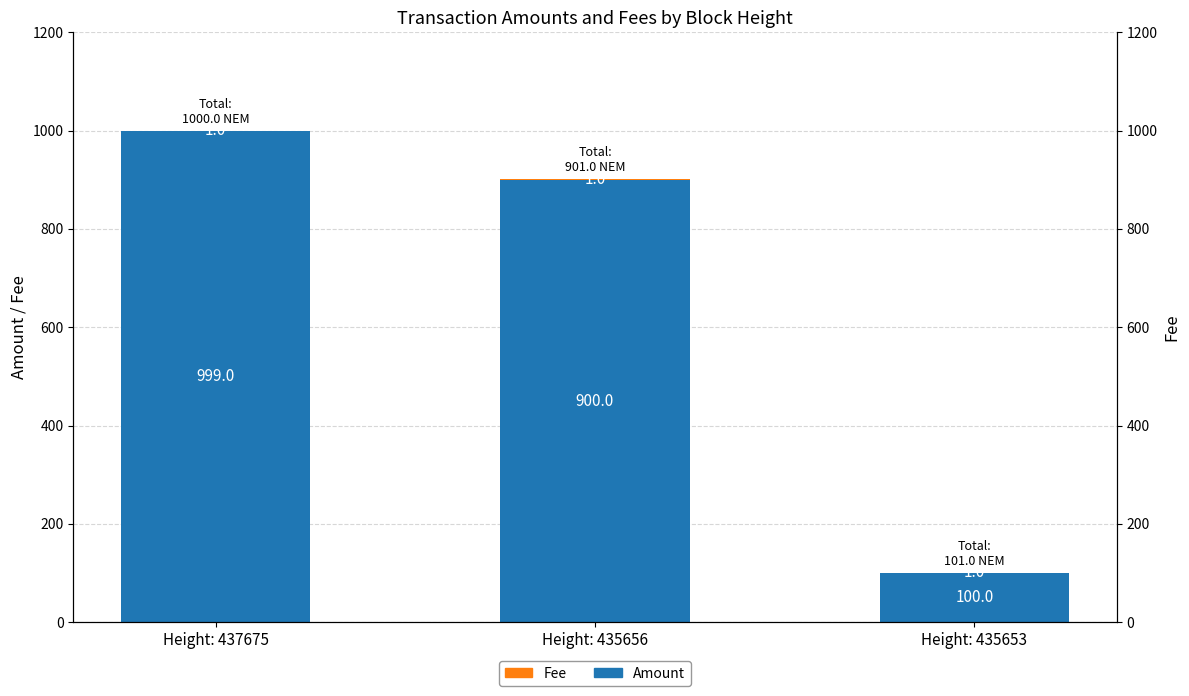

What is the approximate value of Amount at Height: 435656, to the nearest 100?

900